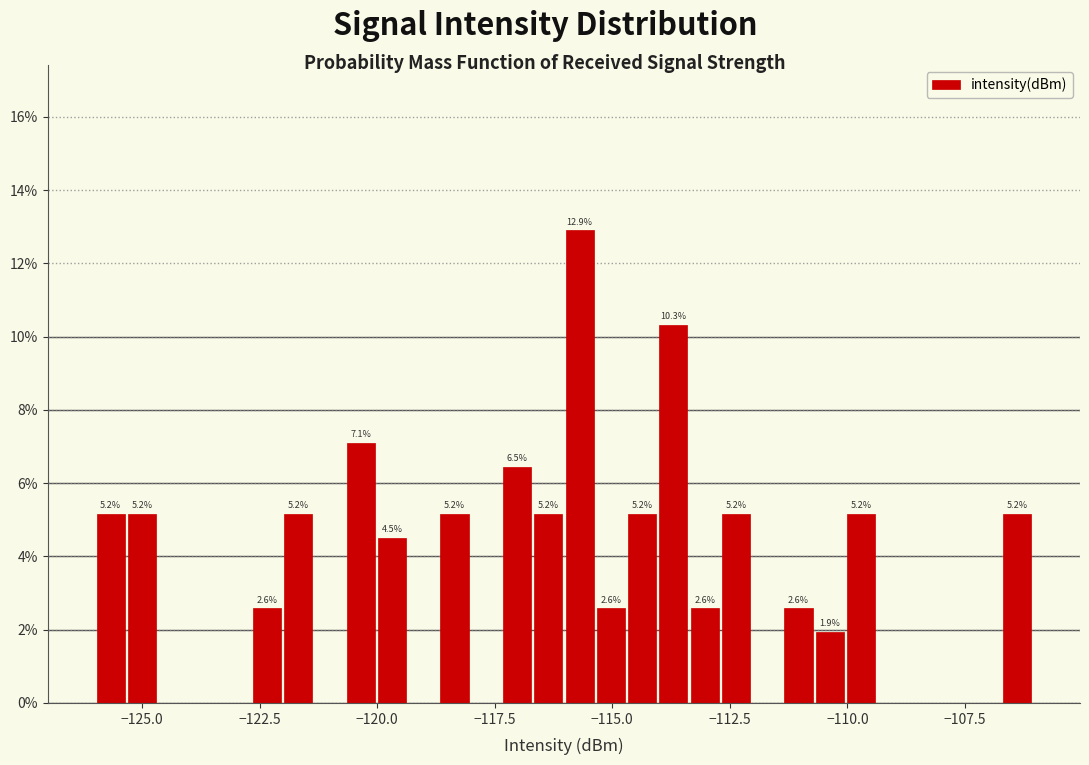

Around what value on the x-axis is the tallest bar? Give the approximate position of its centre, as read against the axis.

-115.5